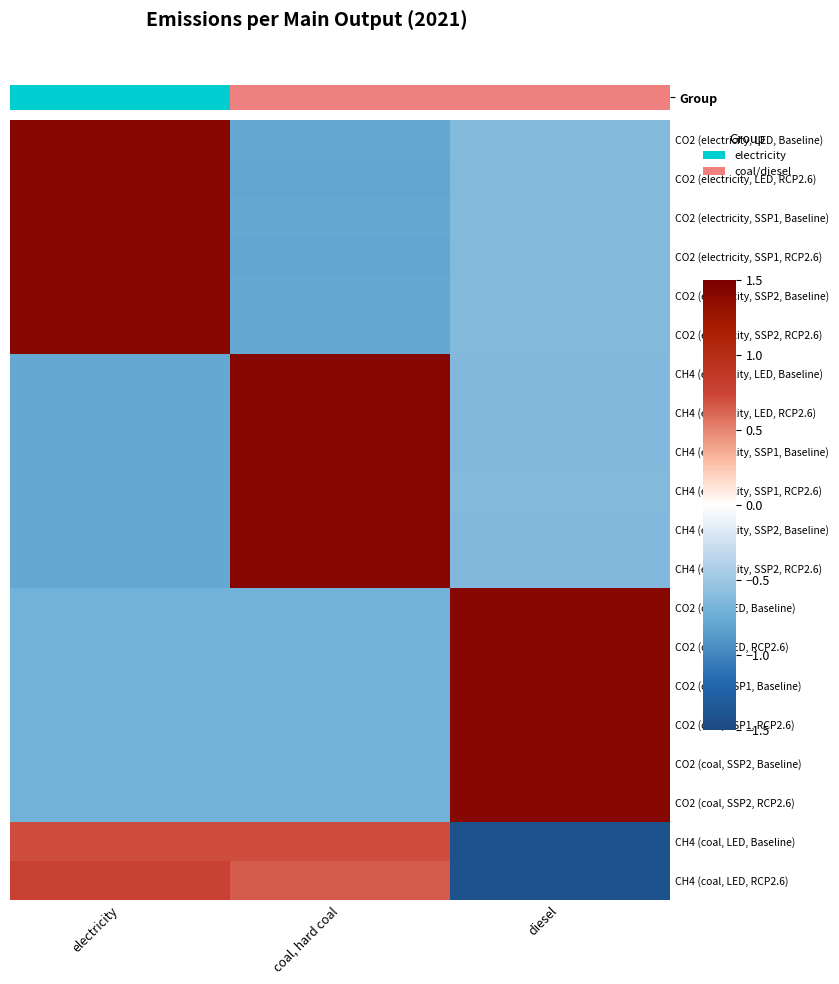

At how many categories does at least one series exceed 0?

3